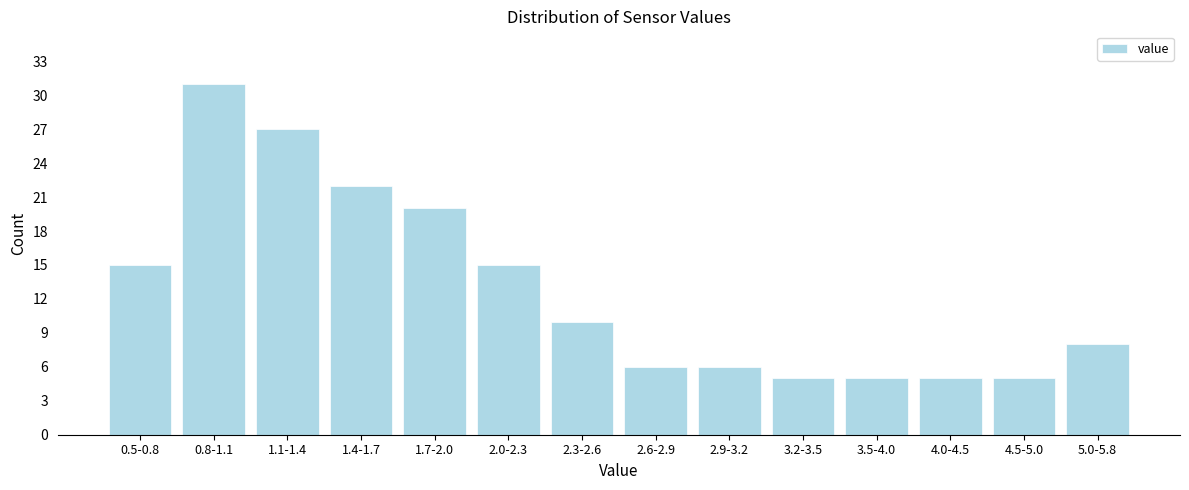

Reading left to right, transcribe all the data shown in this chart.

15	31	27	22	20	15	10	6	6	5	5	5	5	8